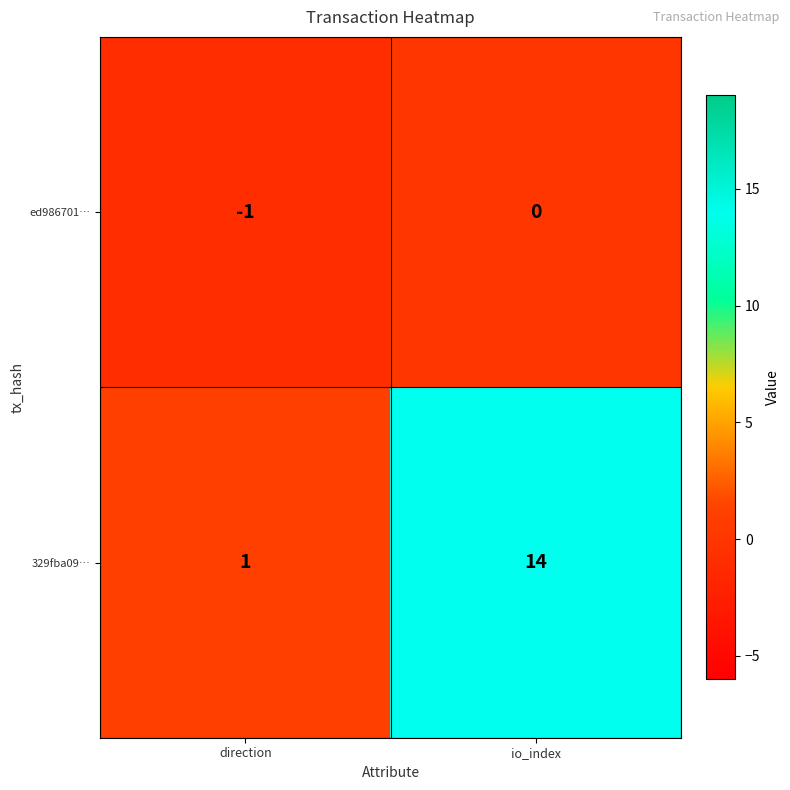

The value of 329fba09… at io_index is 14. True or false?

True